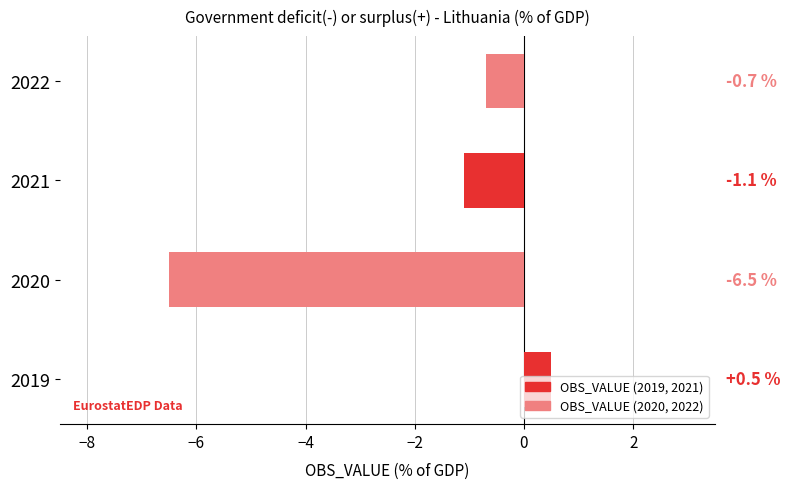

Which label corresponds to the smallest value in the chart?

2020